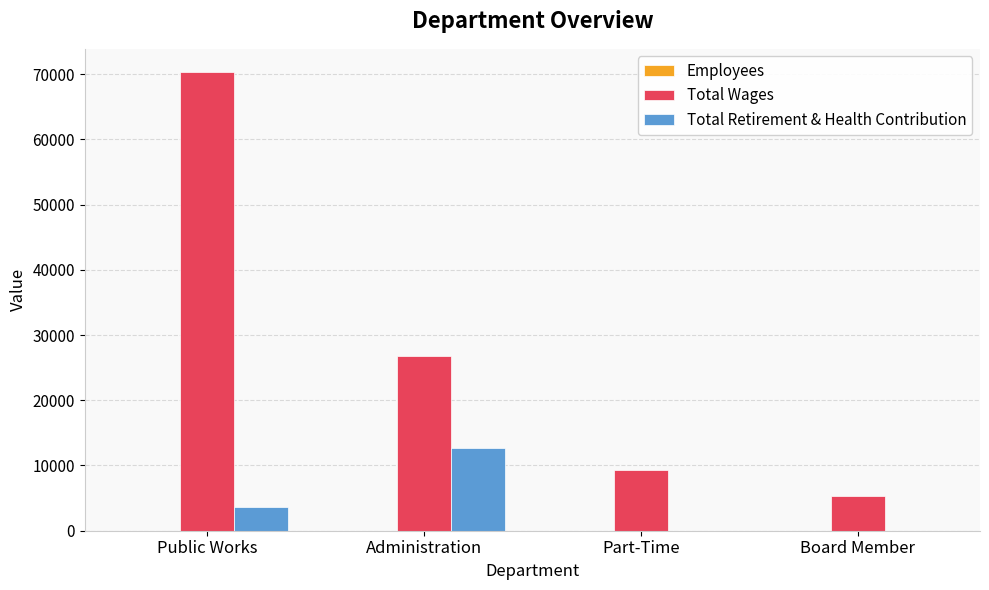

Which category has the highest value in the Total Retirement & Health Contribution series?

Administration